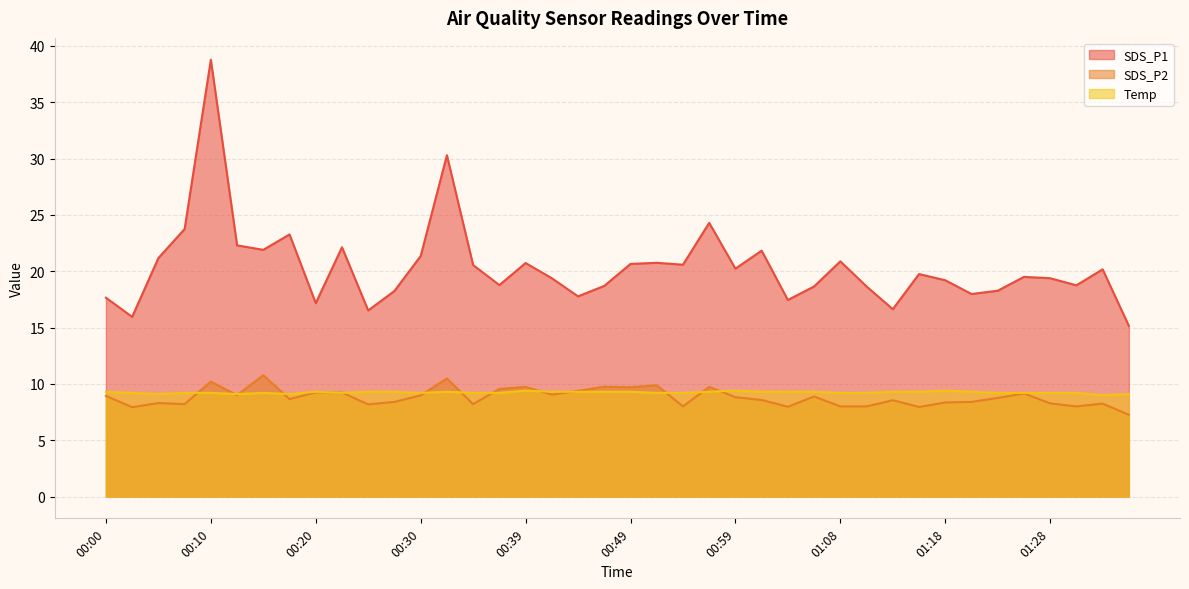

What is the value of the Temp point at the 29th from the left?

9.2